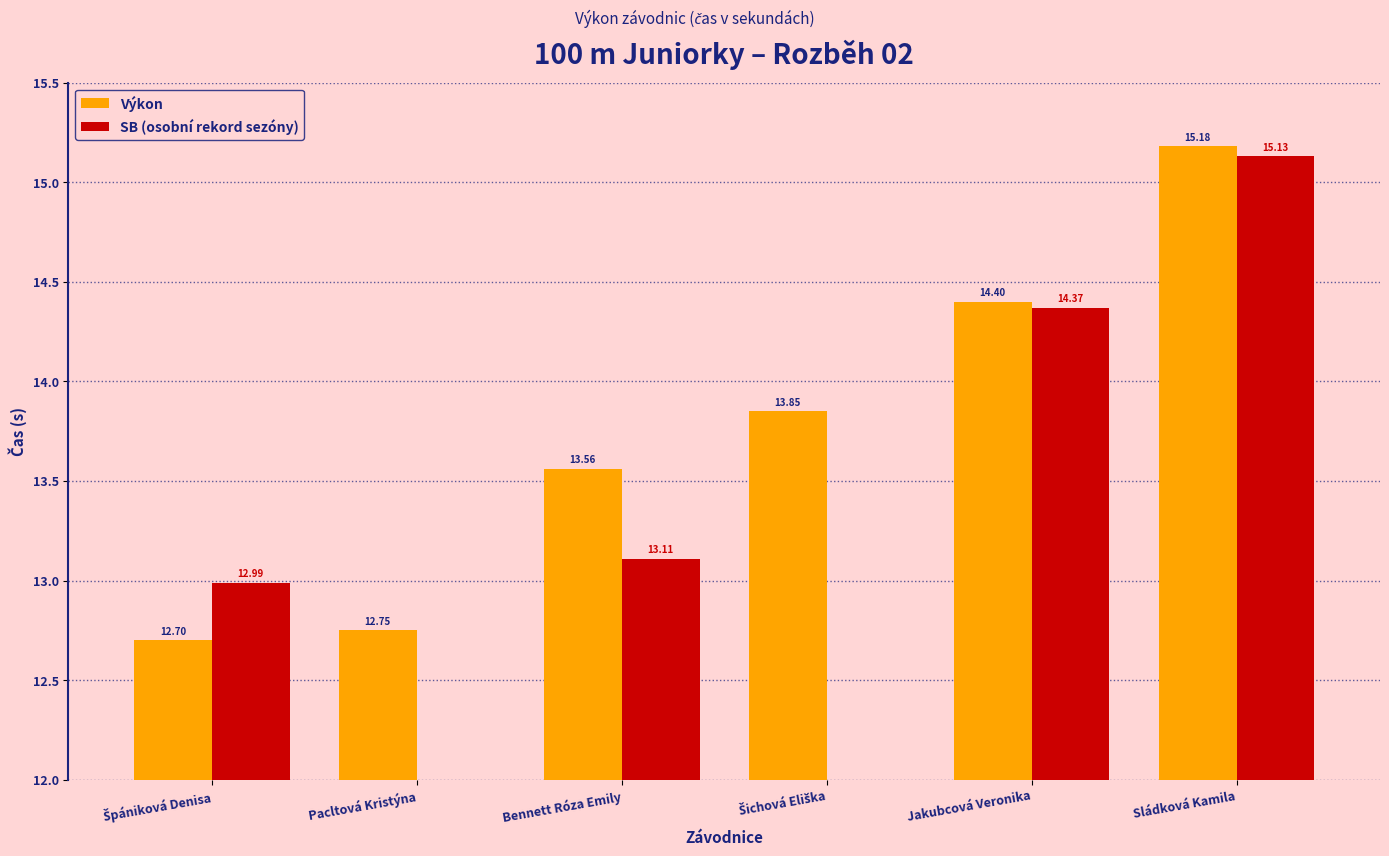

Which series has the widest spread of values?

Výkon